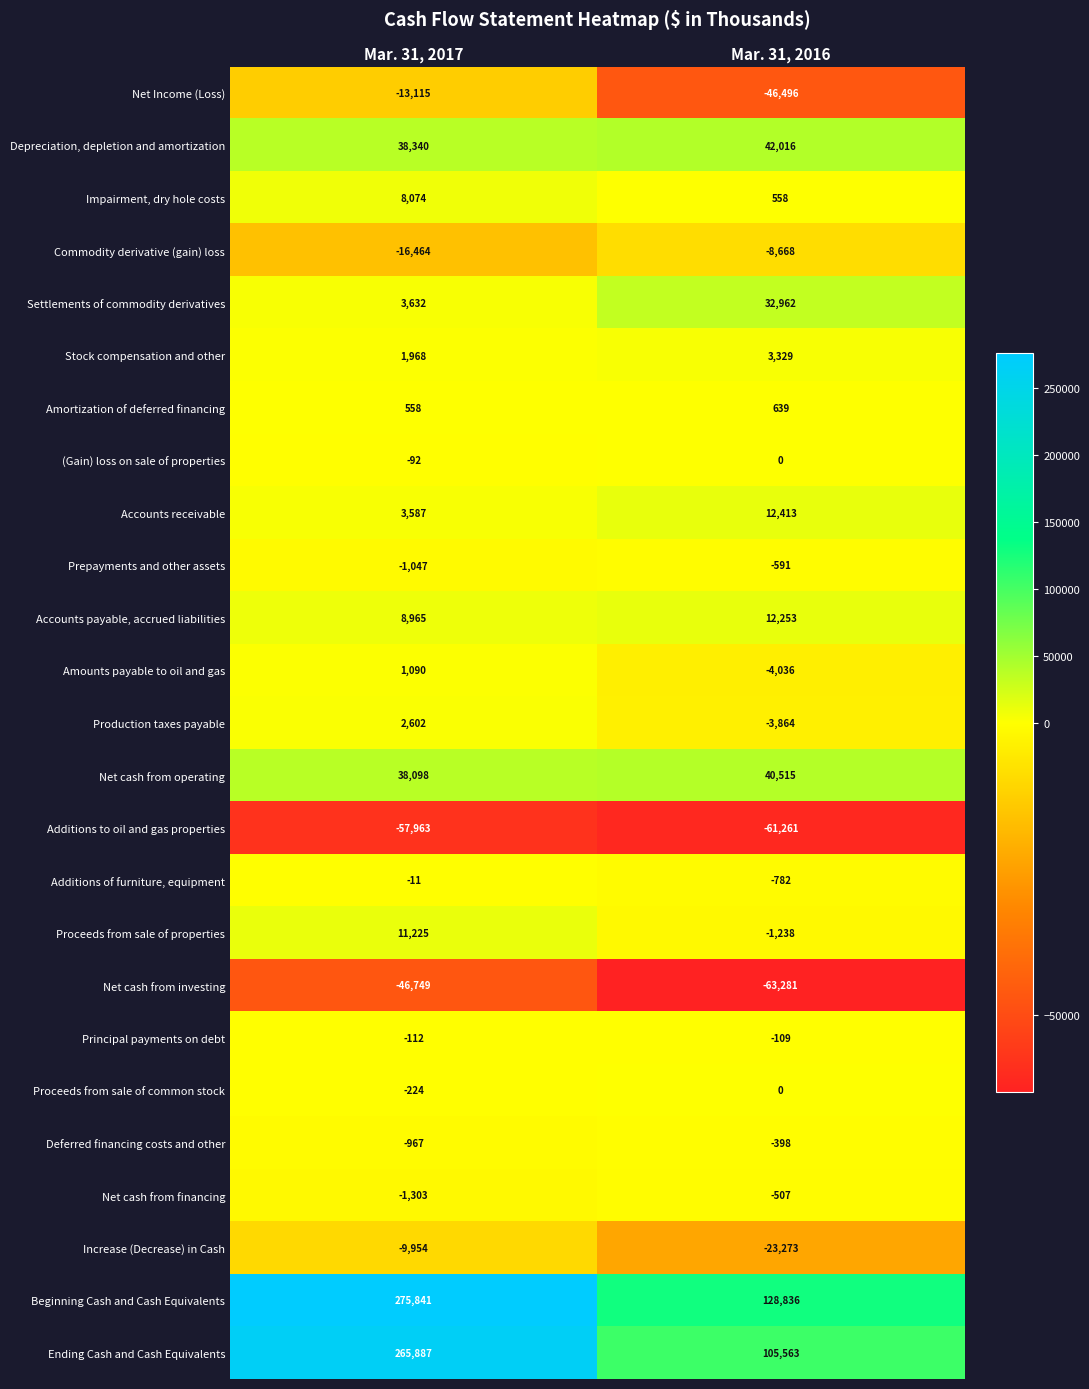

What is the difference between the maximum and minimum values in the Proceeds from sale of properties series?

12463